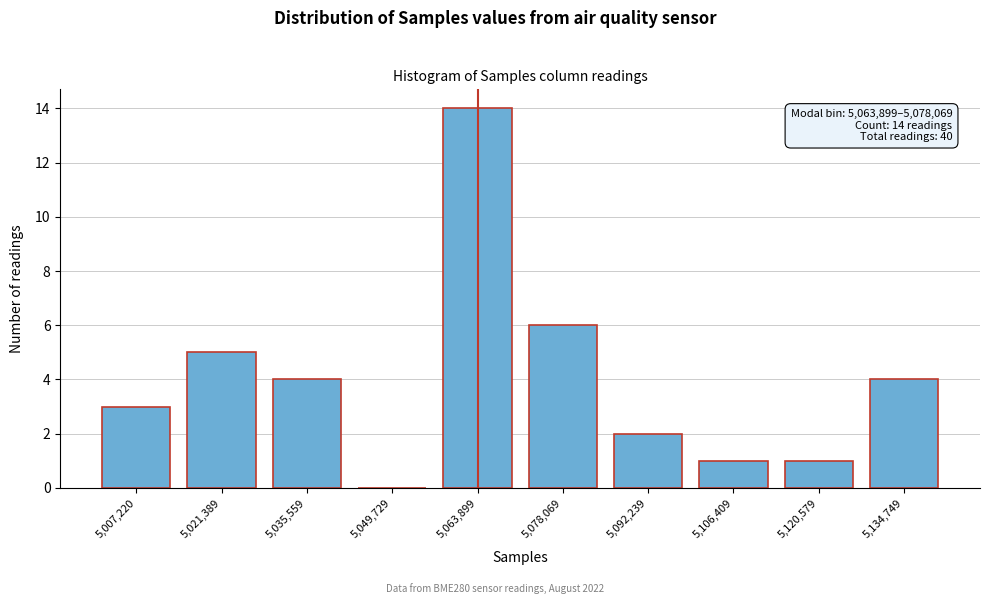

Reading left to right, list all the values displayed in this chart.

5,007,220=3	5,021,389=5	5,035,559=4	5,049,729=0	5,063,899=14	5,078,069=6	5,092,239=2	5,106,409=1	5,120,579=1	5,134,749=4